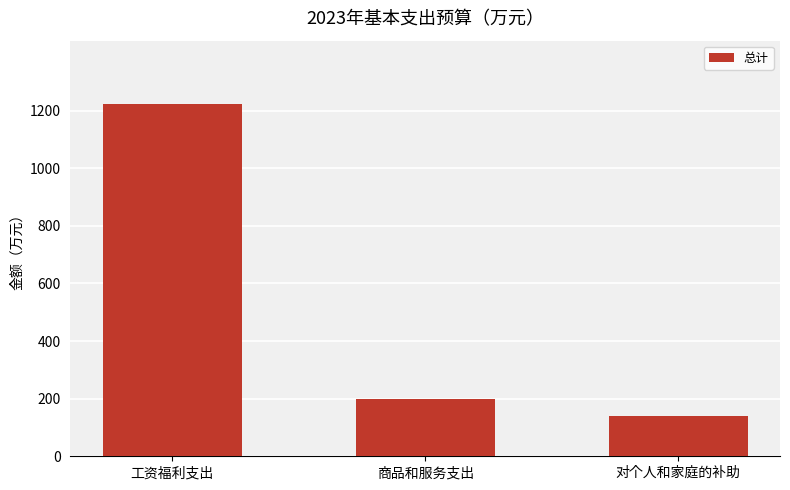

What is the smallest value displayed?

139.1